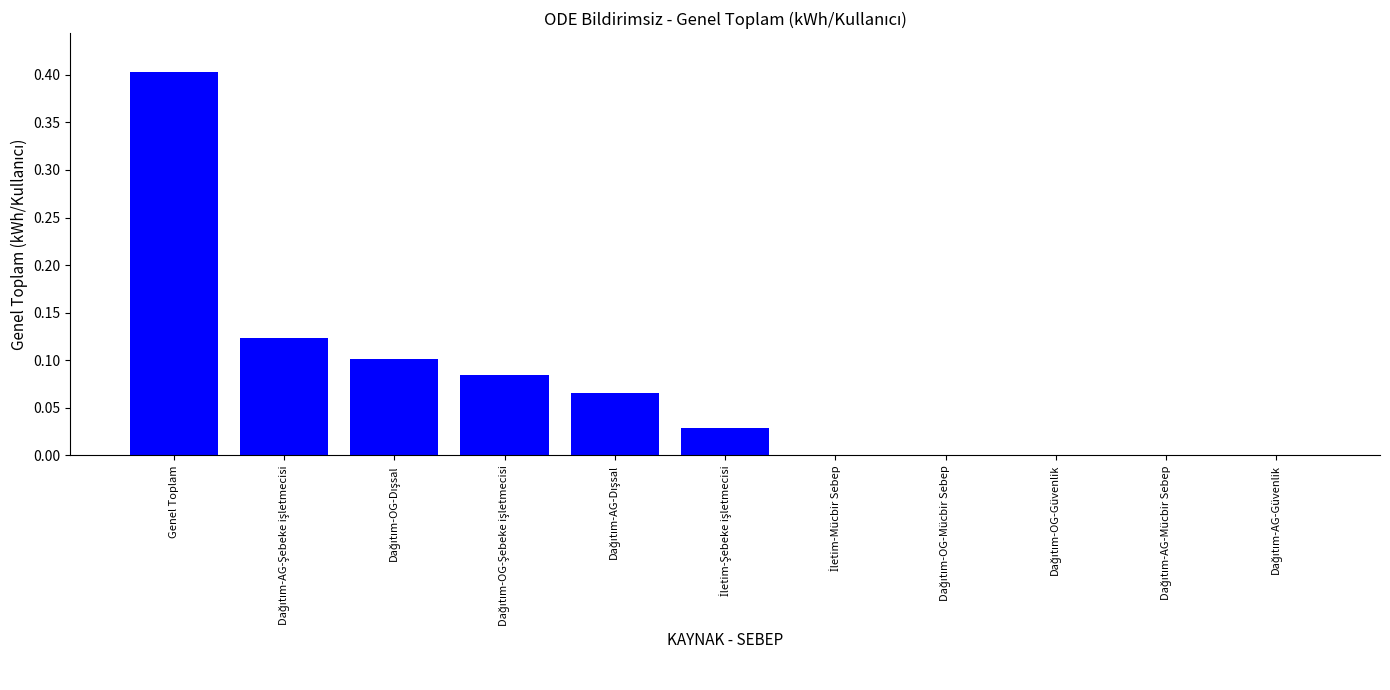

What is the sum of all values?

0.8